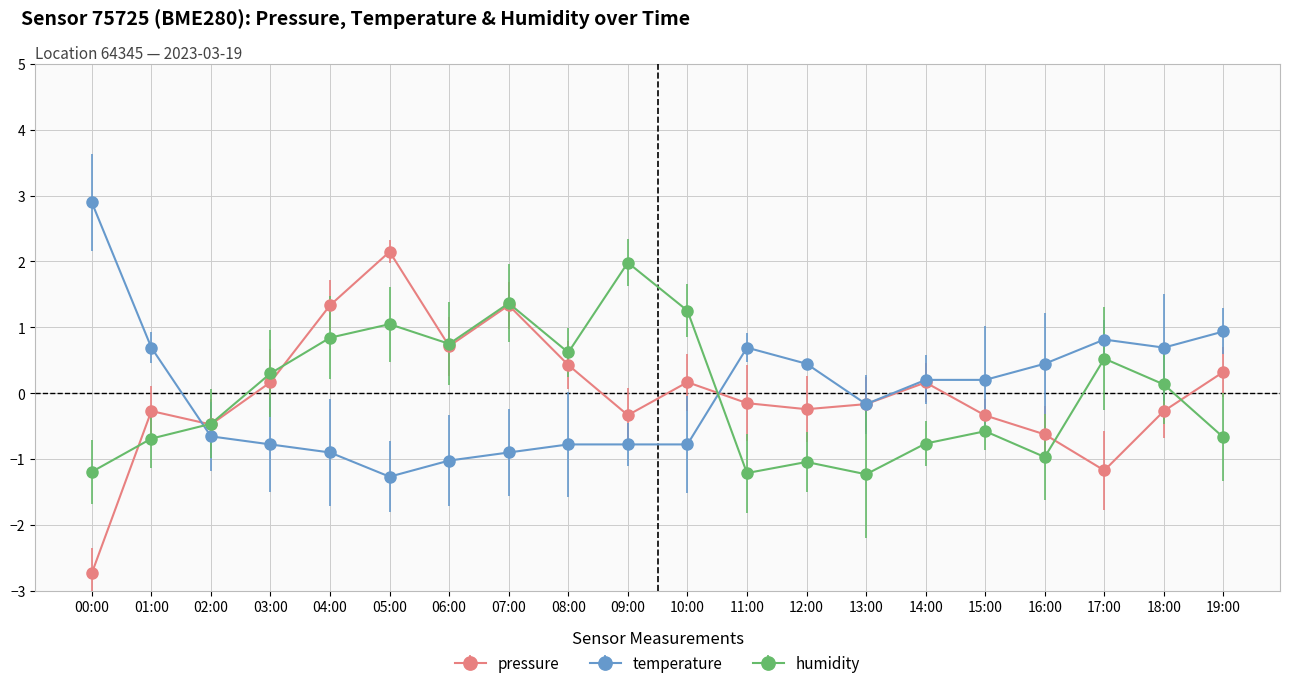

What is the minimum value for temperature?

-1.3